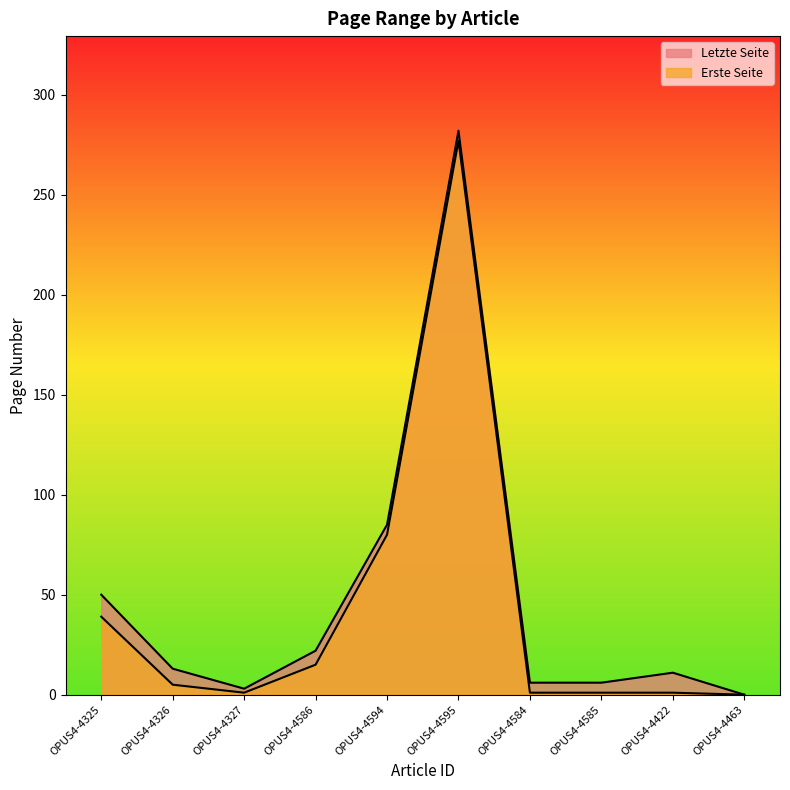

At which category is the sum across all series the highest?

OPUS4-4595